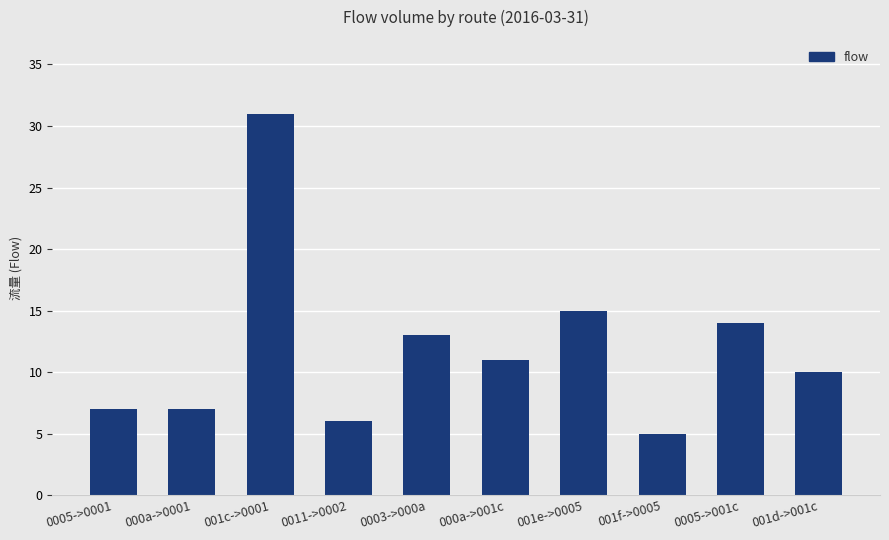

What is the label of the 4th bar from the right?

001e->0005